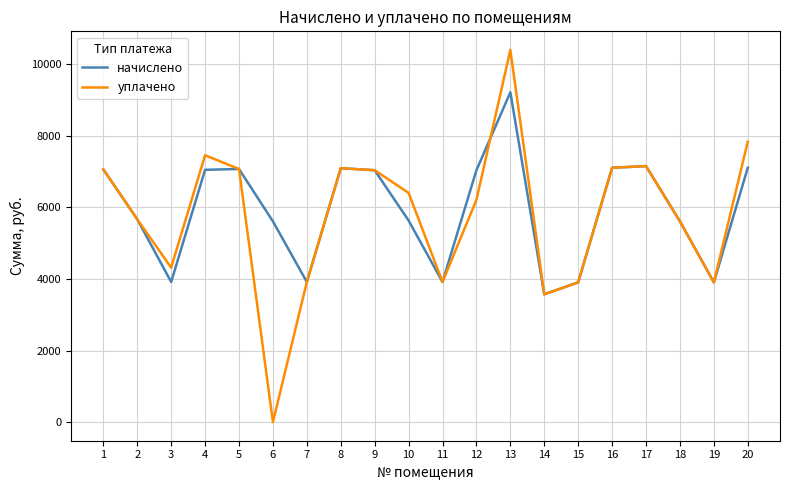

The value of уплачено at 20 is 3088.9. True or false?

False